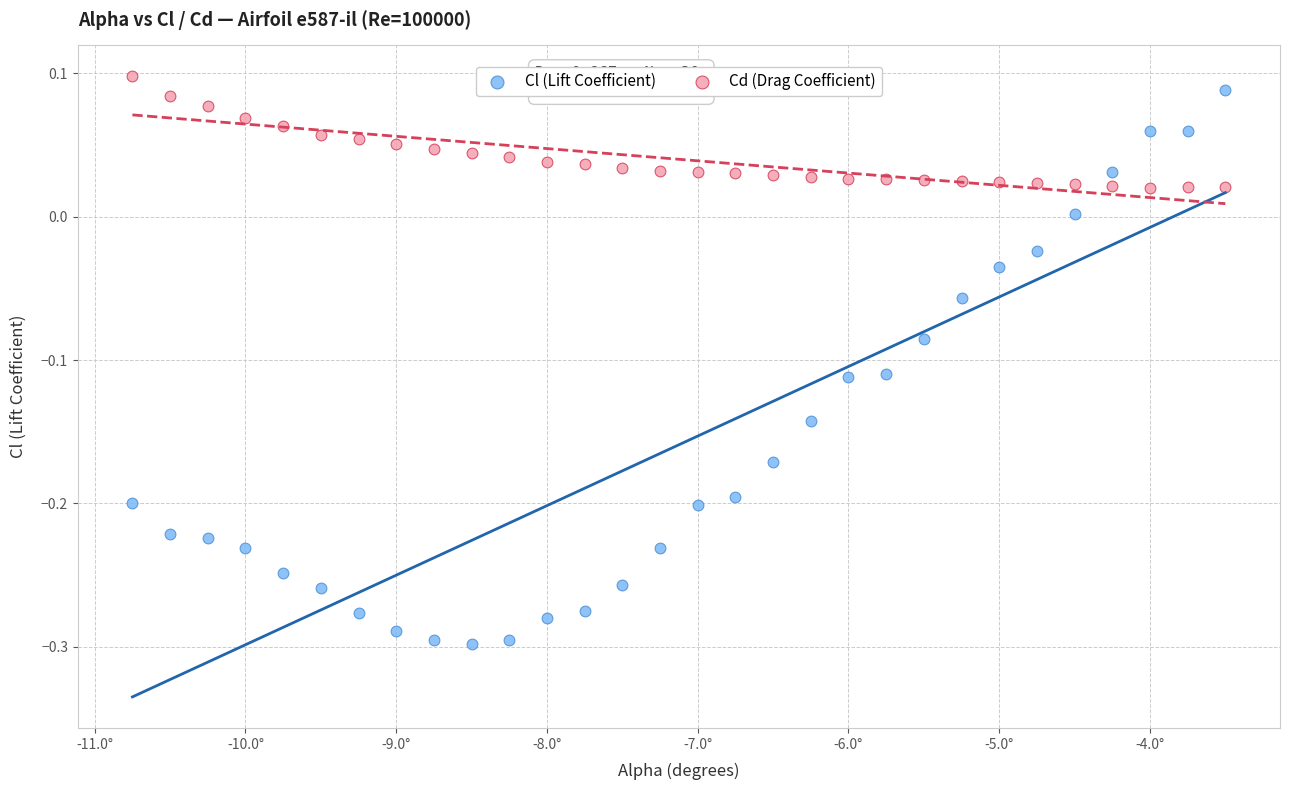

What are all the series names shown in the legend?

Cl (Lift Coefficient), Cd (Drag Coefficient)